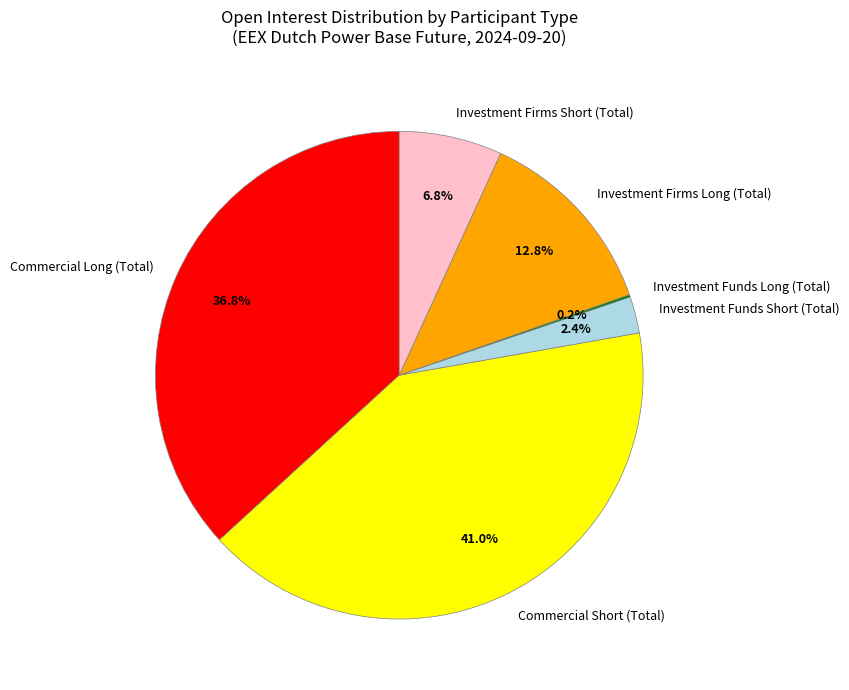

What percentage is NOT represented by Investment Firms Short (Total)?

93.2%